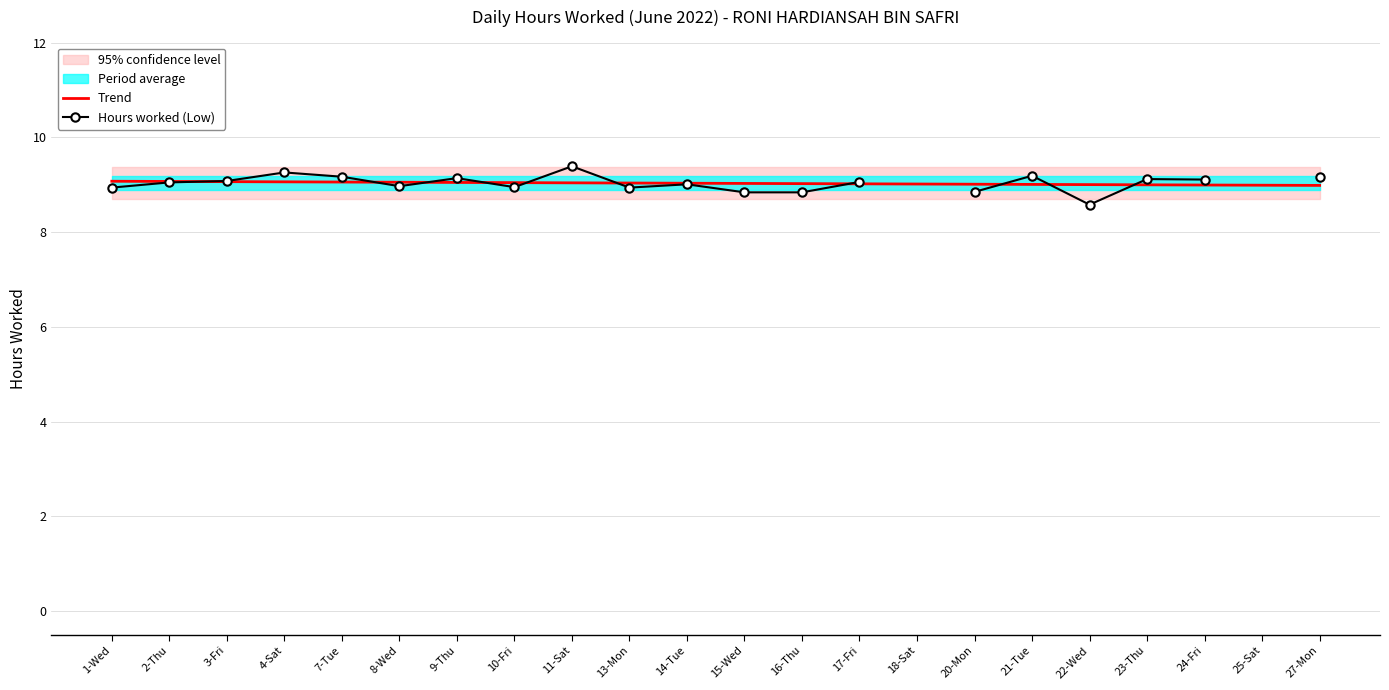

Which category has the lowest value across all series?

22-Wed